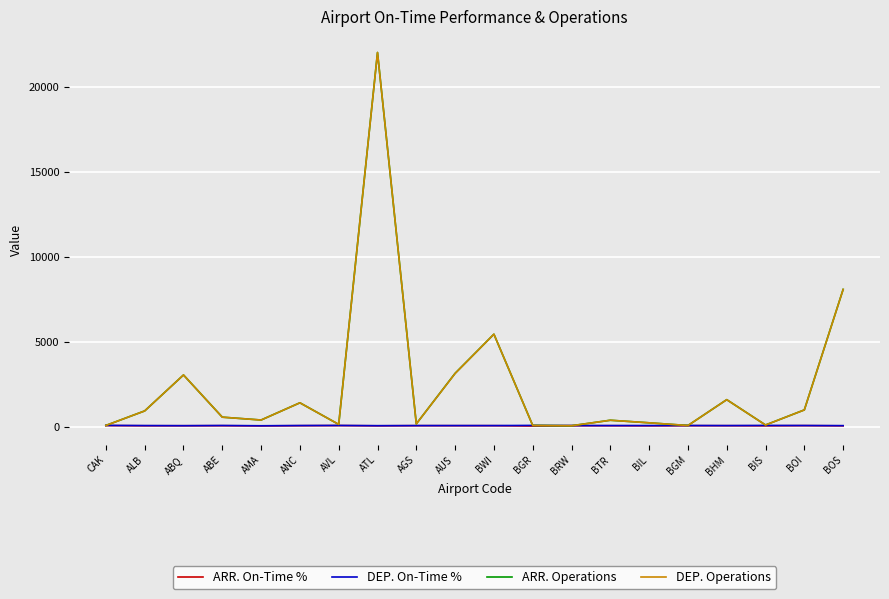

Which series has the largest range (max minus min)?

DEP. Operations